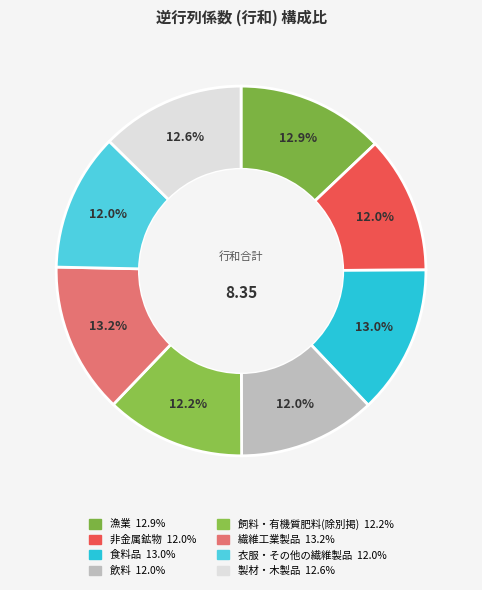

Which has a higher value, 繊維工業製品 or 漁業?

繊維工業製品